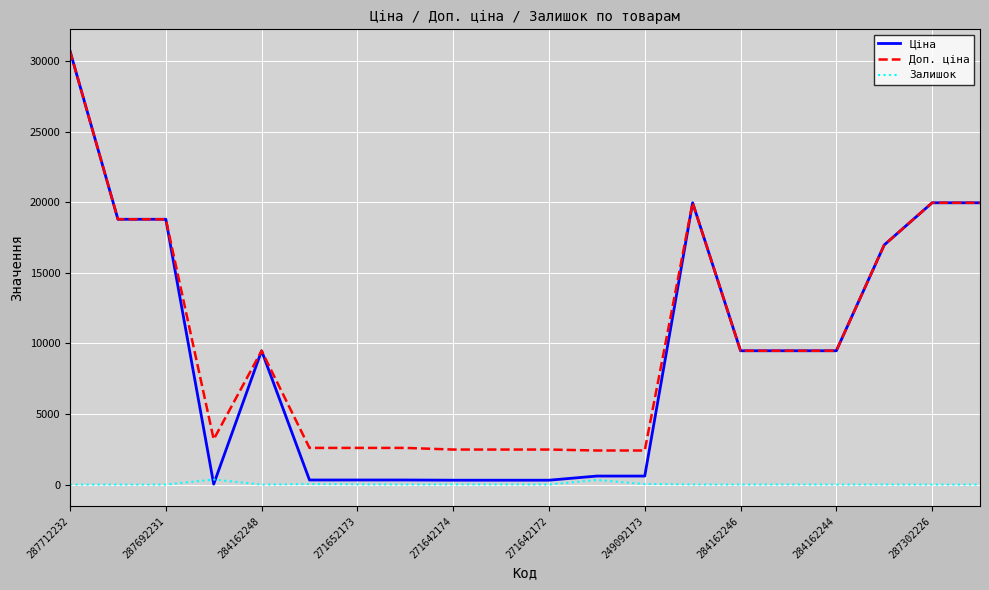

True or false: Доп. ціна and Залишок intersect in this chart.

False